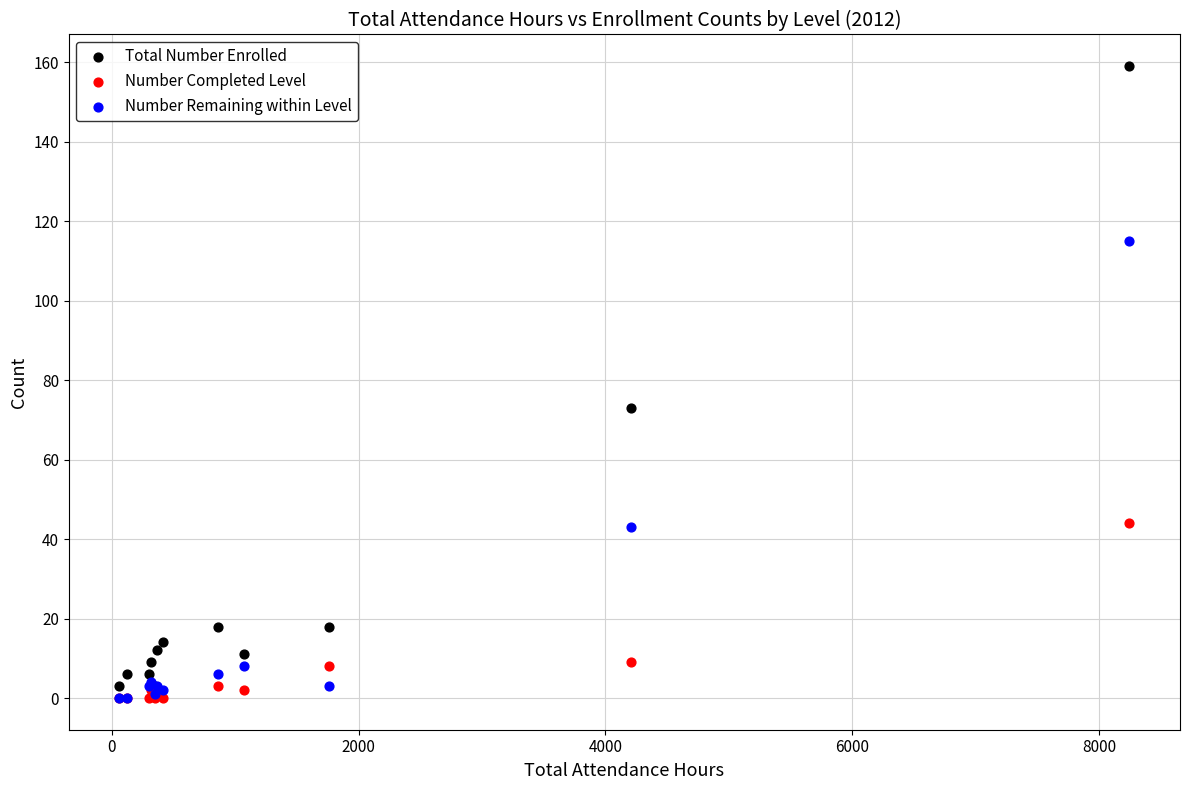

What are all the series names shown in the legend?

Total Number Enrolled, Number Completed Level, Number Remaining within Level